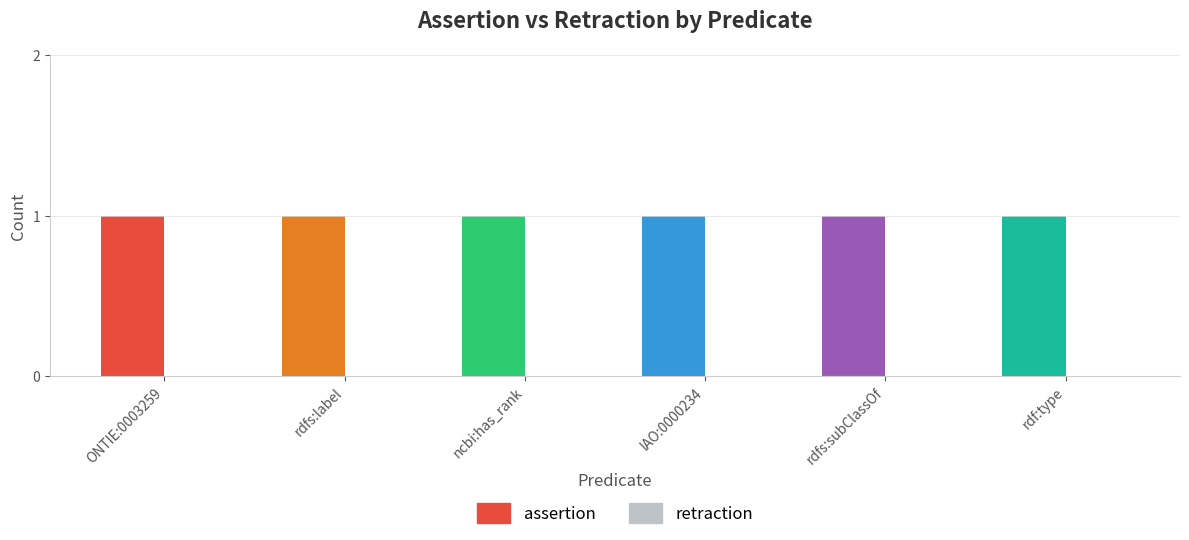

Which series changed the most between ONTIE:0003259 and rdf:type?

assertion